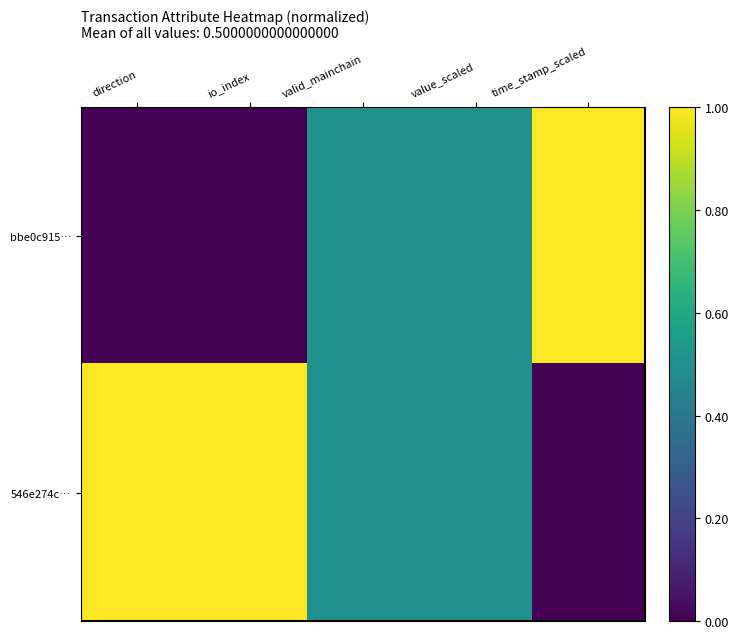

Rank the series at value_scaled from lowest to highest value.

bbe0c915…, 546e274c…